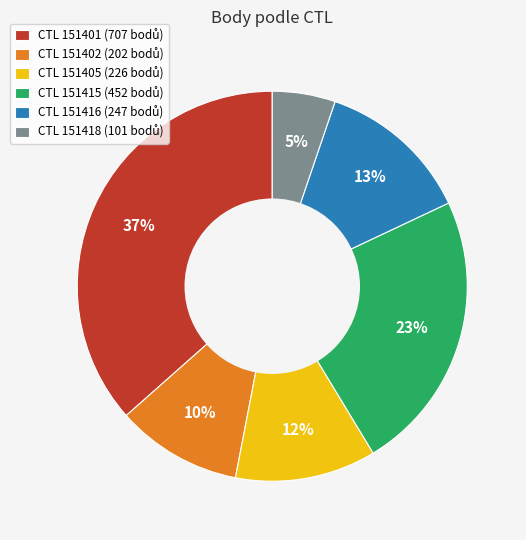

To the nearest percent, what is the average slice percentage?

17%